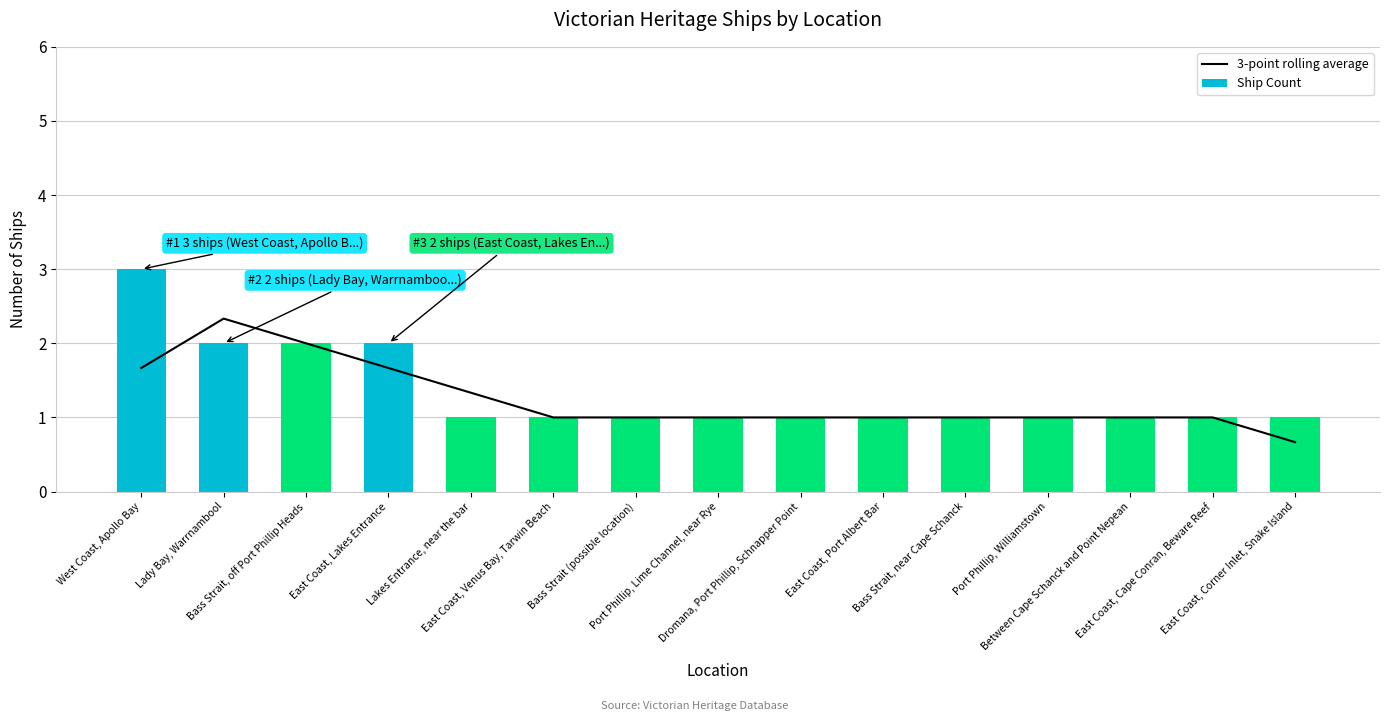

List the series in order of their overall mean, lowest first.

3-point rolling average, Ship Count